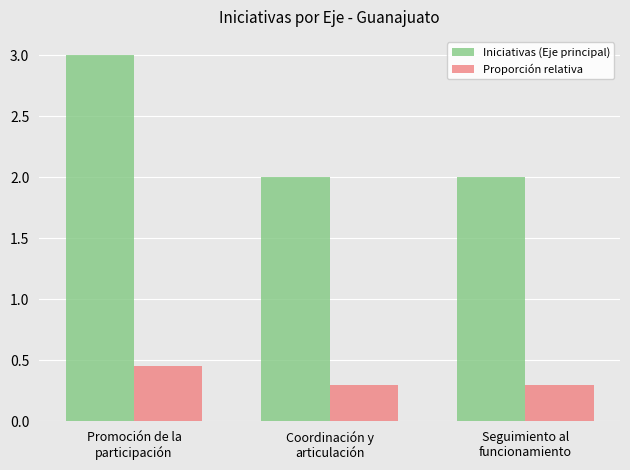

Which series has the largest range (max minus min)?

Iniciativas (Eje principal)